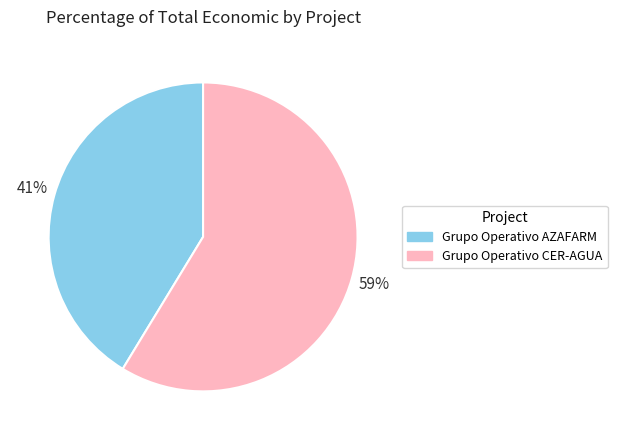

To the nearest percent, what portion does Grupo Operativo CER-AGUA represent?

59%